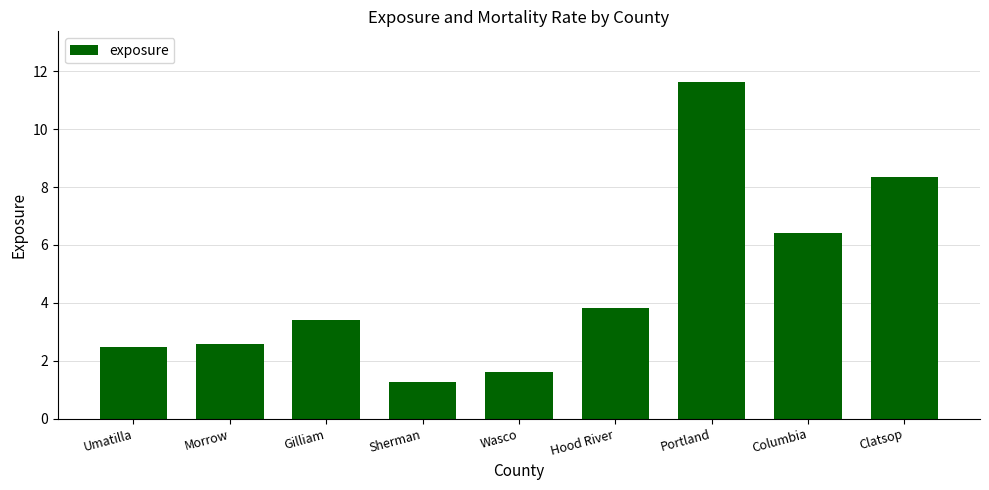

What is the sum of the values at Umatilla and Hood River?

6.3